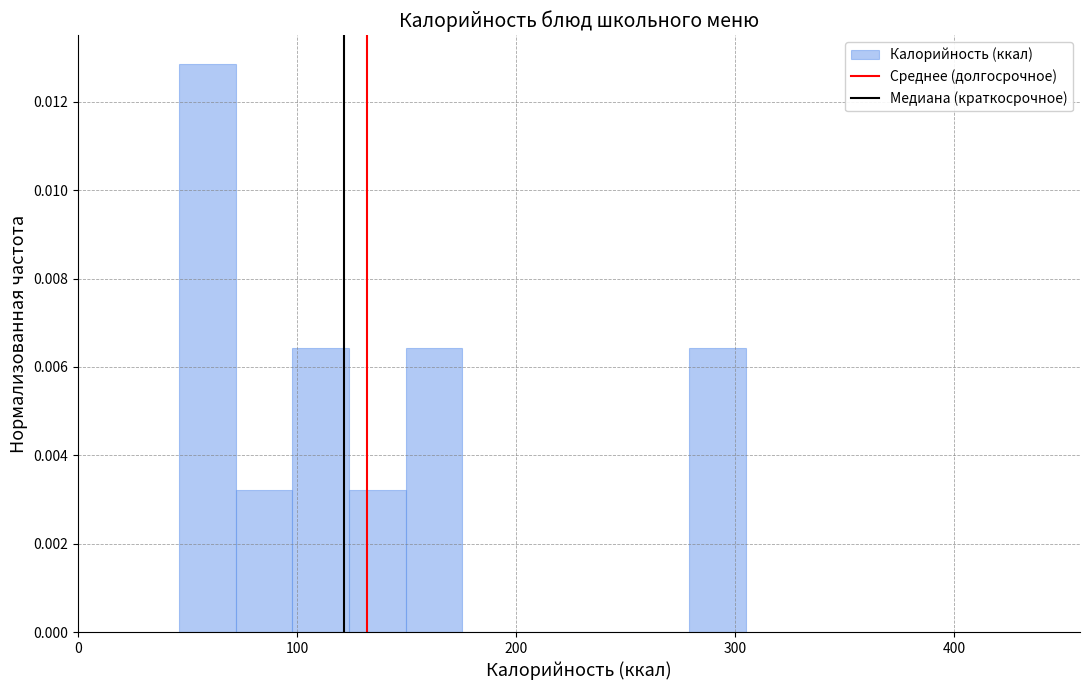

Around what value on the x-axis is the tallest bar? Give the approximate position of its centre, as read against the axis.

60